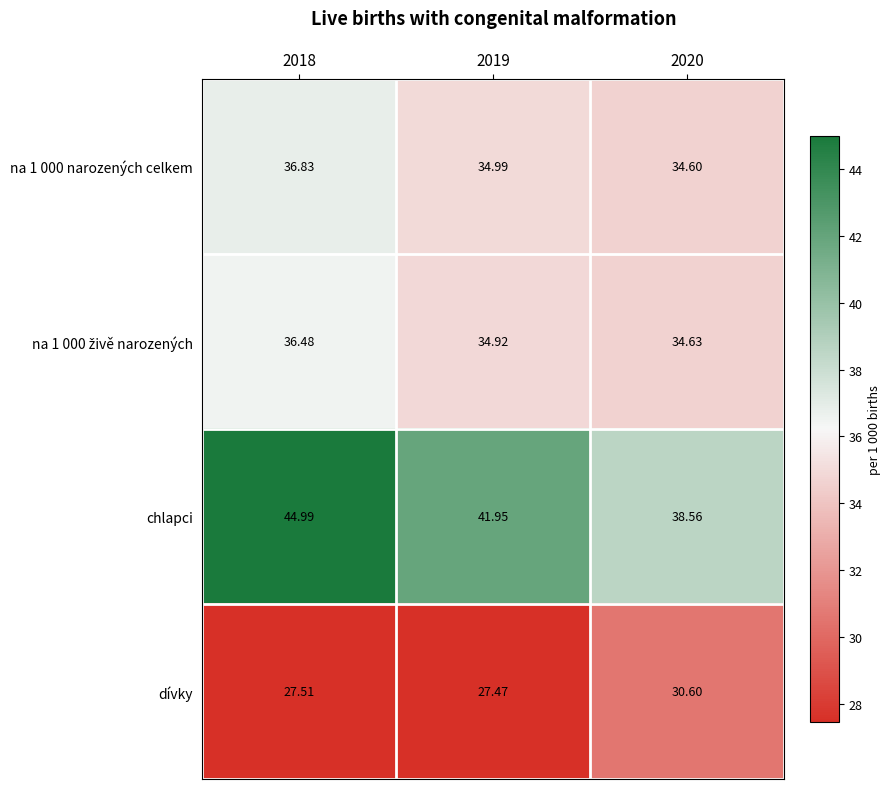

Which series has the largest range (max minus min)?

chlapci